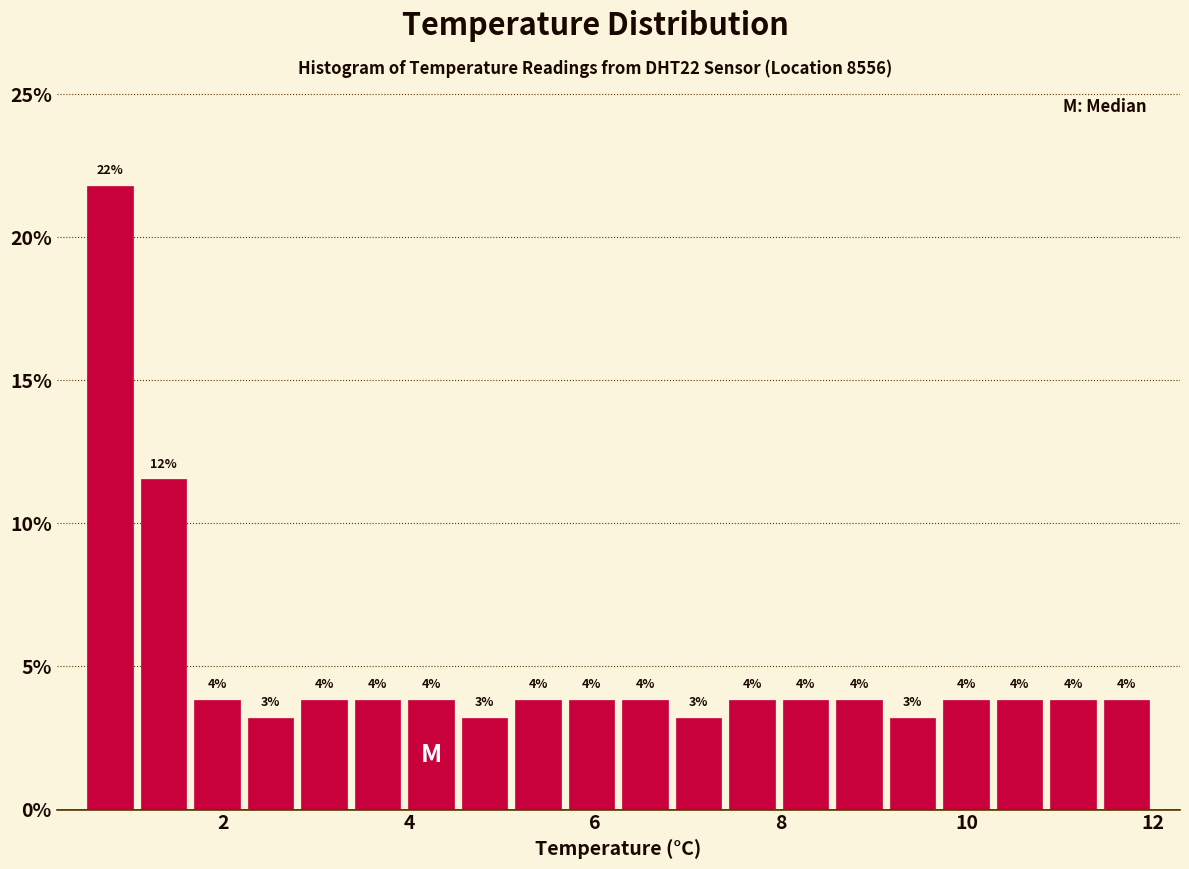

Around what value on the x-axis is the tallest bar? Give the approximate position of its centre, as read against the axis.

0.8